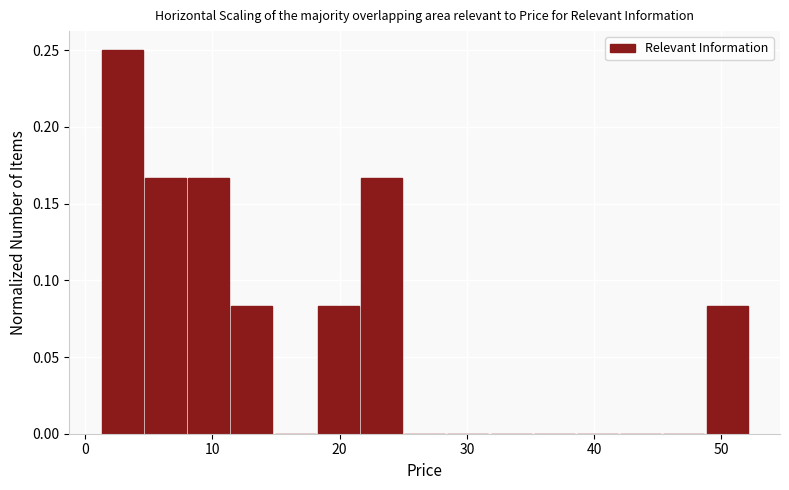

Read against the x-axis, roughly where is the centre of the tallest bar?

3